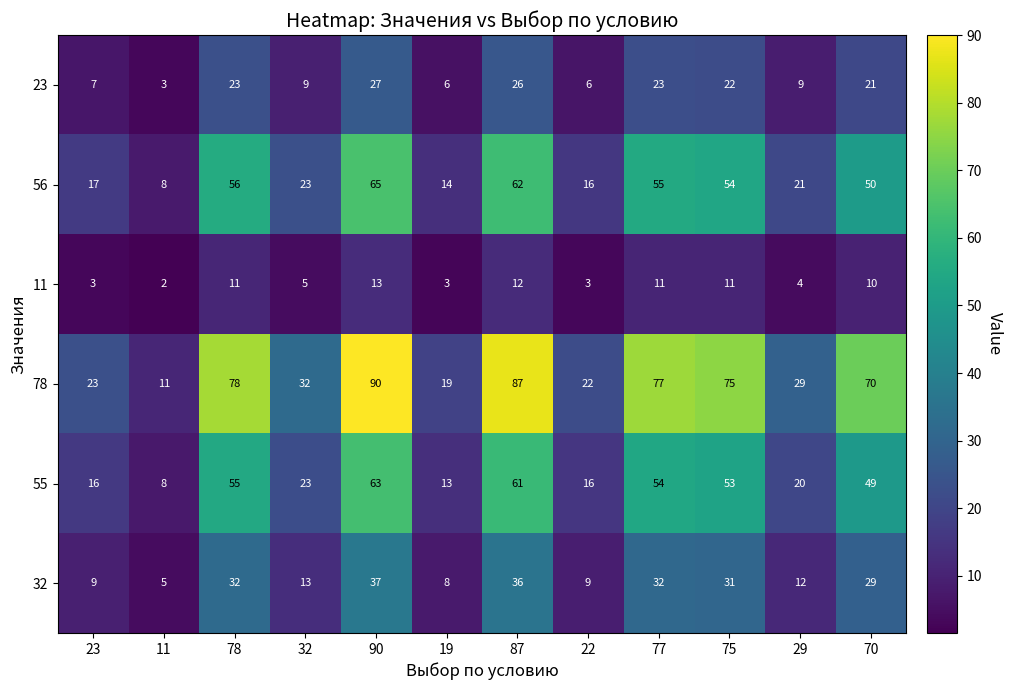

Which series has the widest spread of values?

78